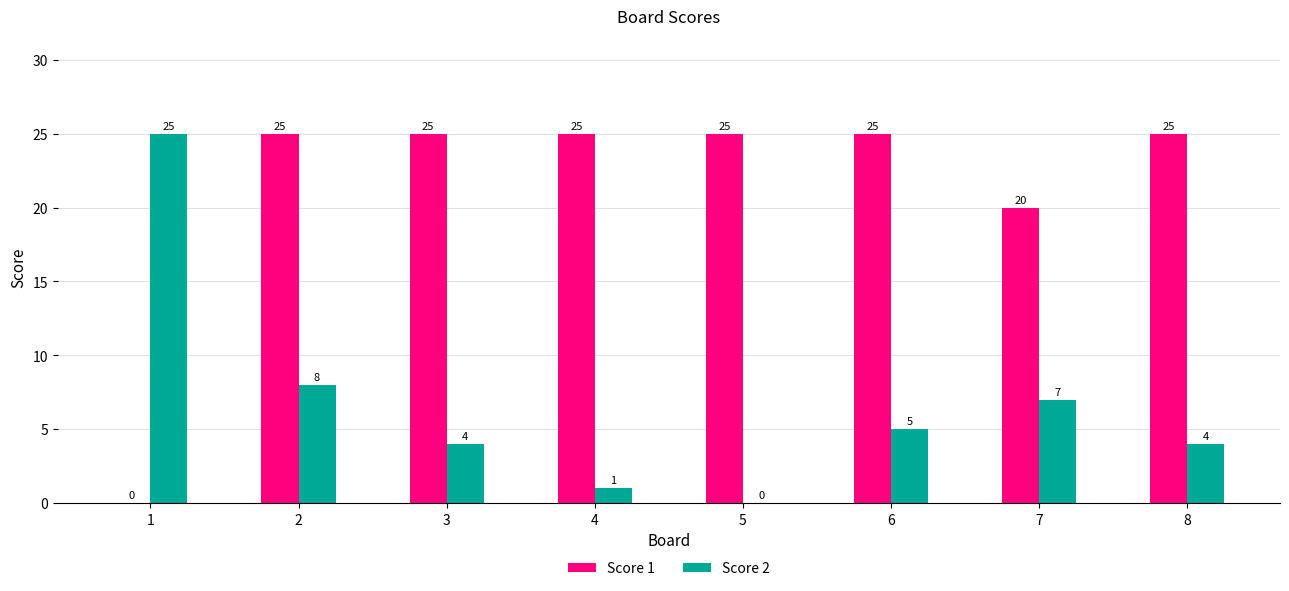

How many groups of bars are there?

8